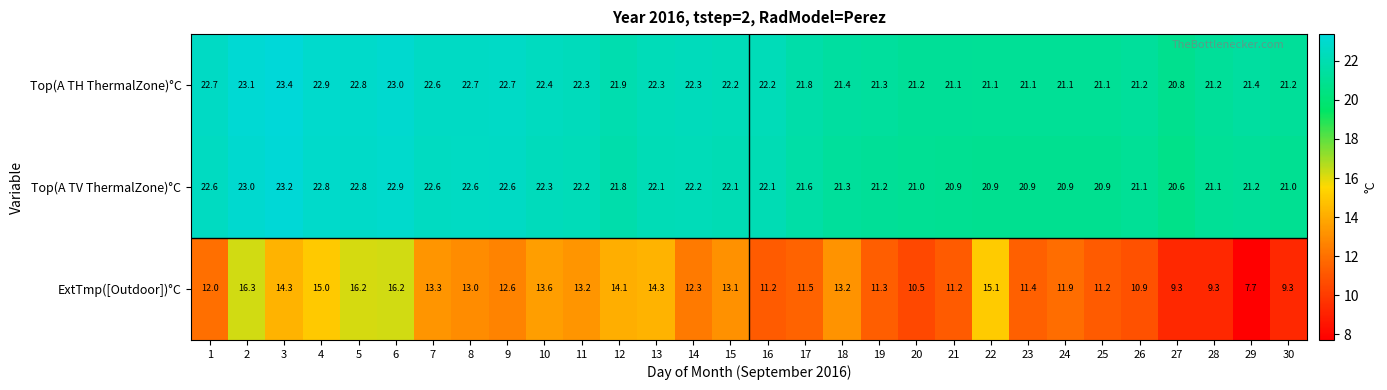

True or false: Top(A TV ThermalZone)°C has a value of 13.9 at 17.

False